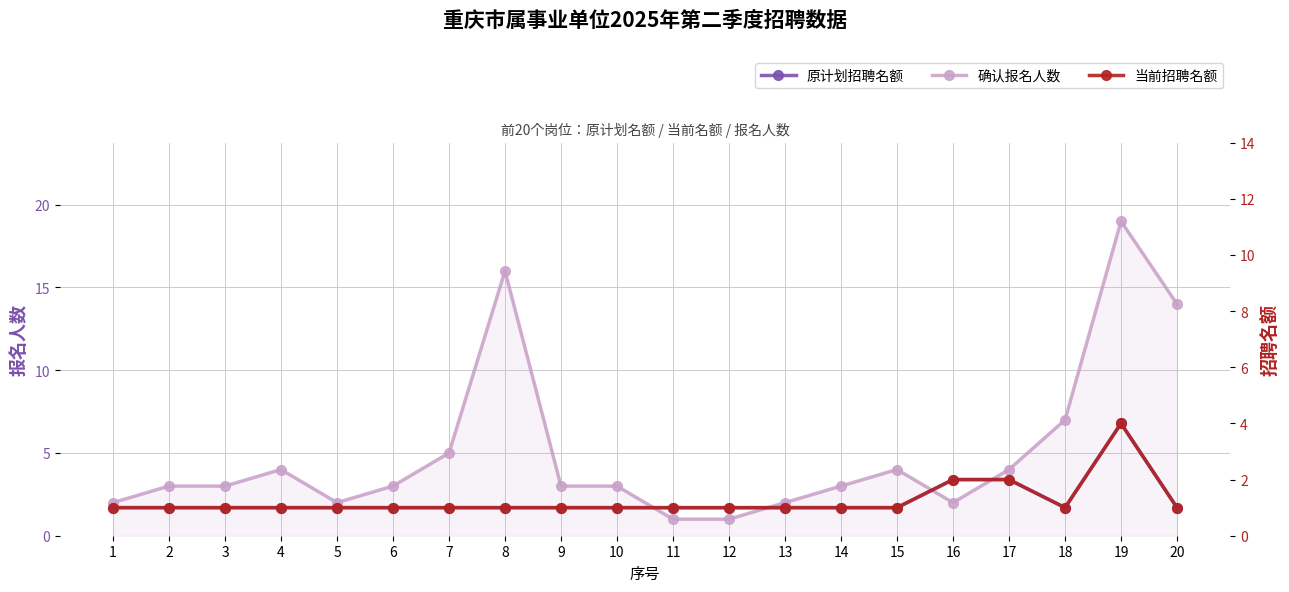

The value of 当前招聘名额 at 20 is 1. True or false?

True